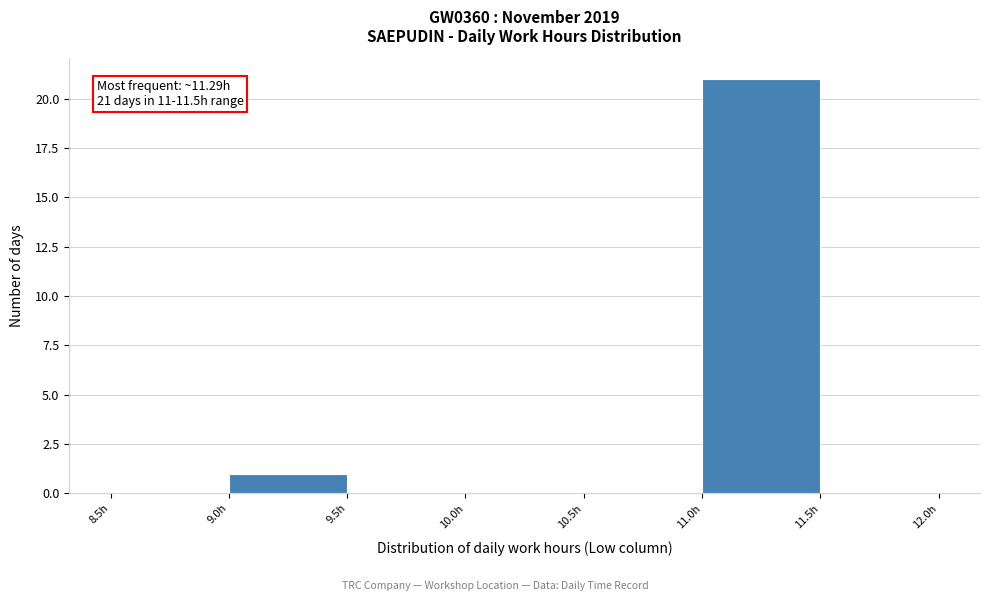

Which range on the x-axis has the tallest bar?

11.0 to 11.5